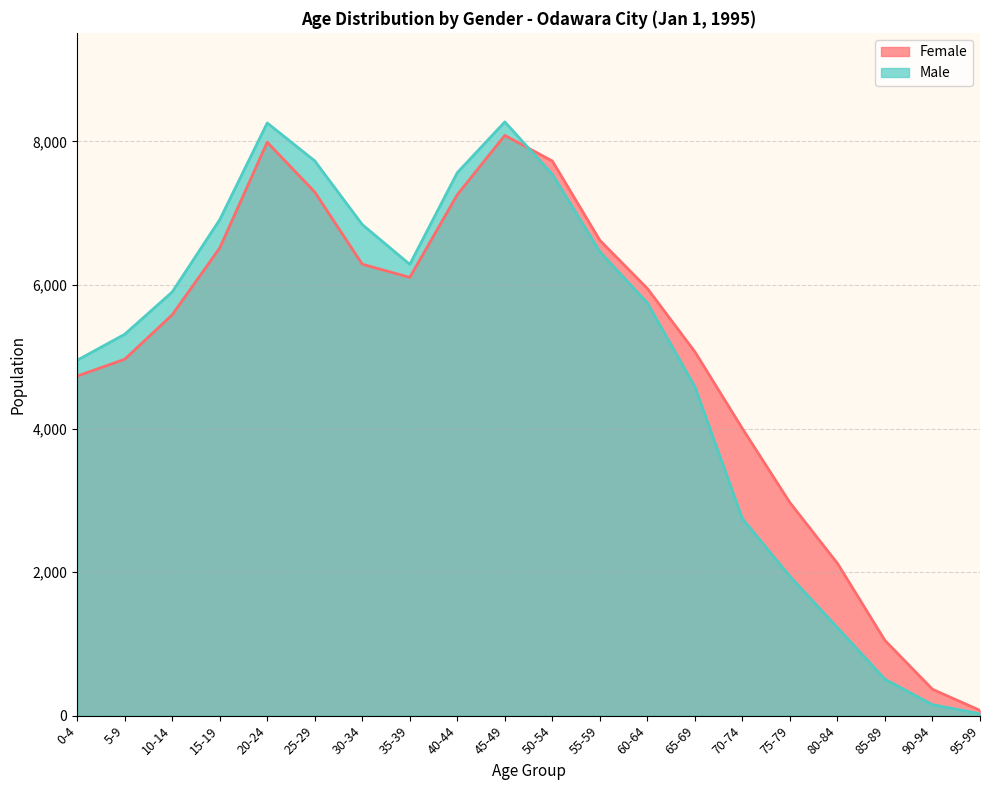

Which category has the lowest value across all series?

95-99